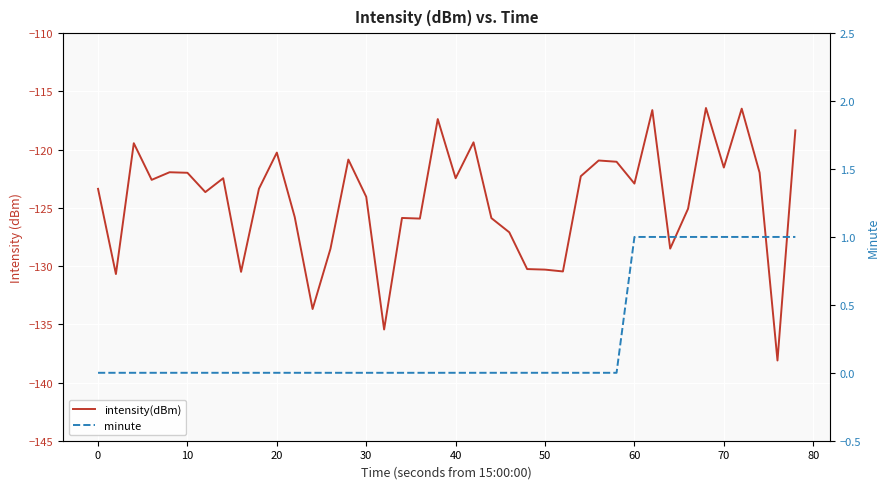

How many values in the intensity(dBm) series exceed -122?

15